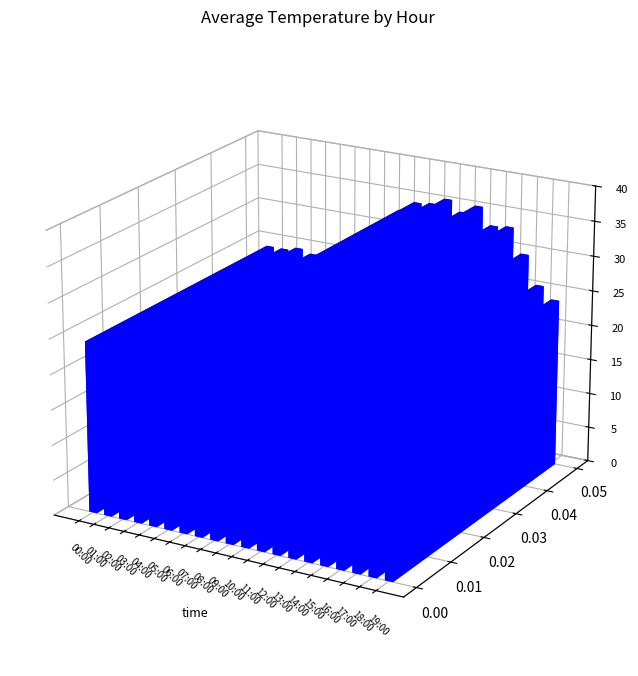

Reading right to left, what are all the values shown in this chart?

19:00=24.0	18:00=25.7	17:00=29.8	16:00=33.4	15:00=33.1	14:00=35.5	13:00=34.3	12:00=35.8	11:00=34.8	10:00=34.5	09:00=33.0	08:00=30.9	07:00=26.7	06:00=24.2	05:00=24.0	04:00=24.0	03:00=24.2	02:00=24.8	01:00=24.2	00:00=24.2